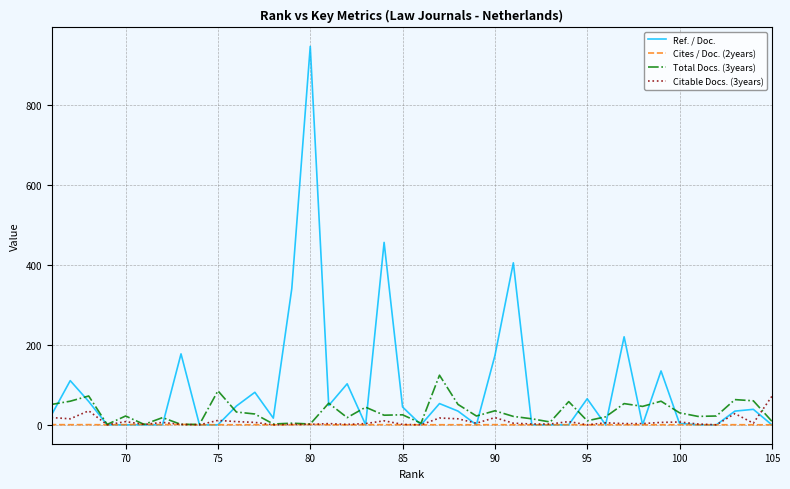

True or false: Total Docs. (3years) has a value of 36.1 at 11.

False